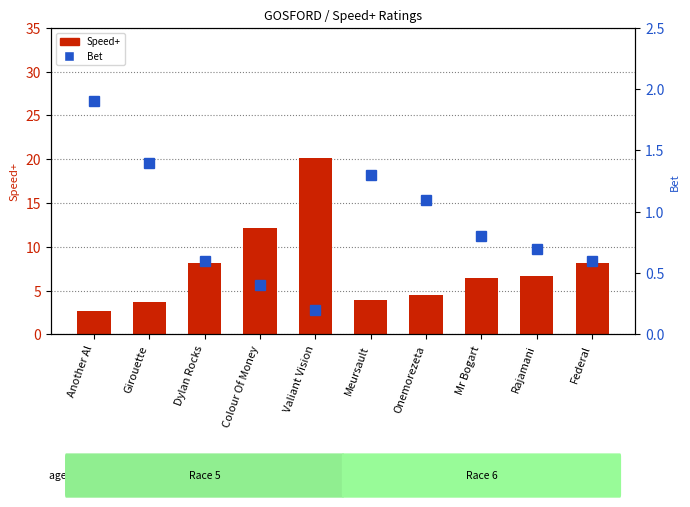

What is the minimum value for Speed+?

2.7